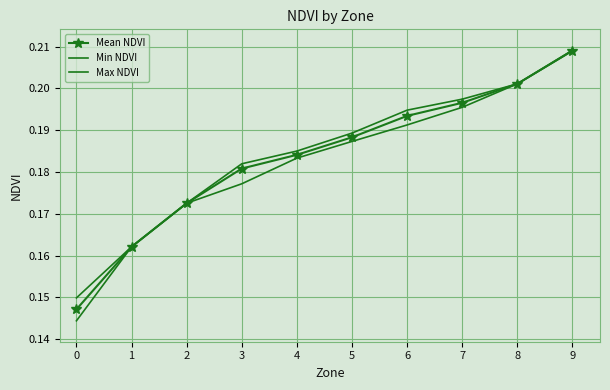

True or false: Mean NDVI has a value of 0.2 at 8.

True